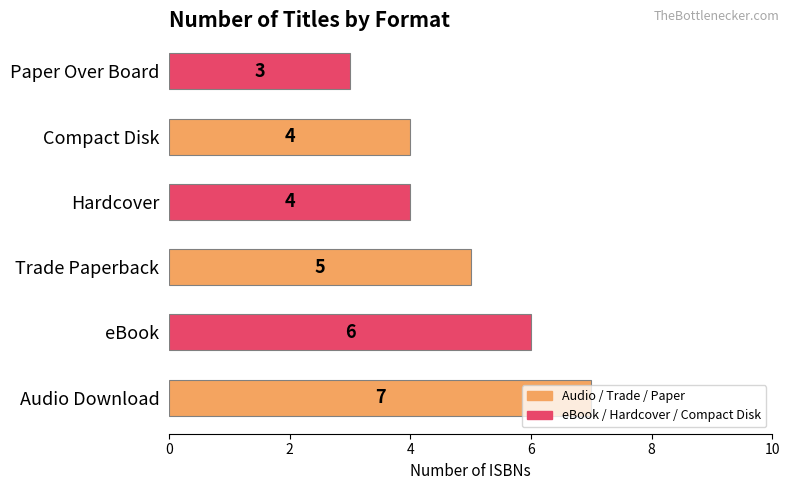

How many distinct data groups are displayed?

1